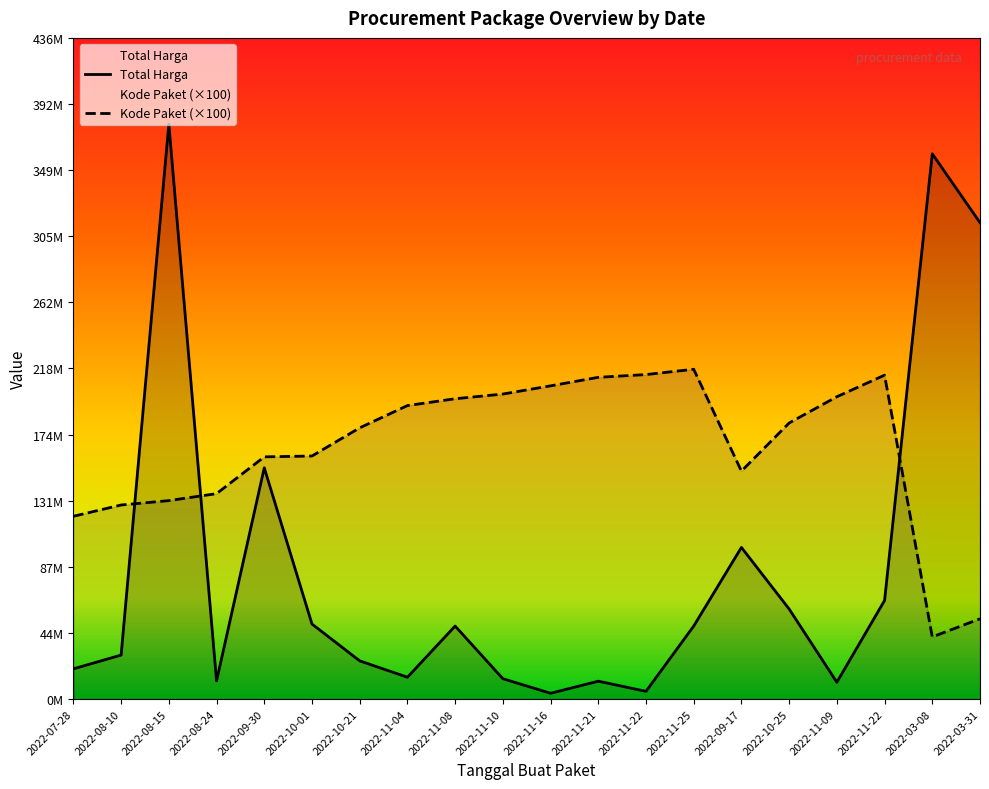

At which category is the sum across all series the highest?

2022-08-15